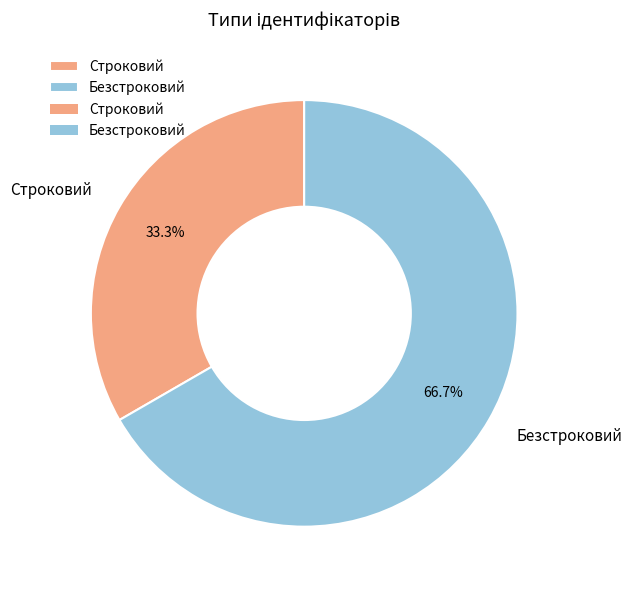

Rank the categories by value from highest to lowest.

Безстроковий, Строковий